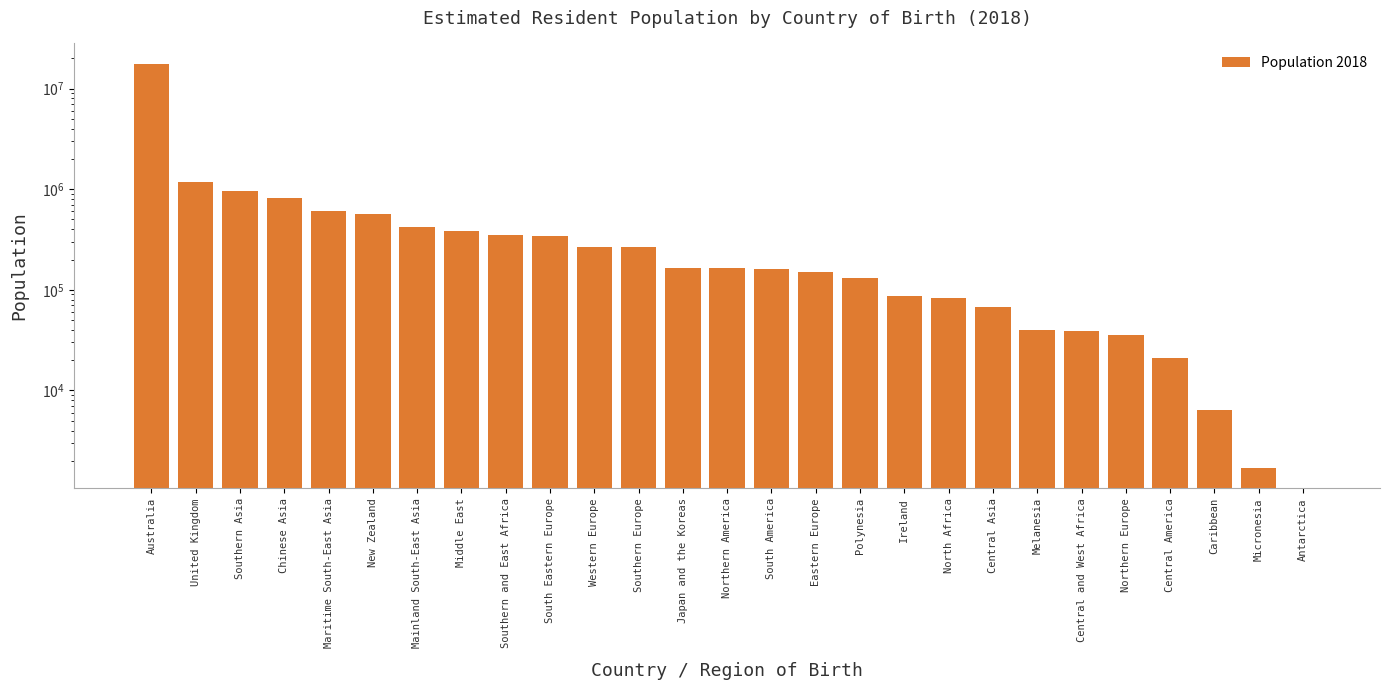

Reading left to right, transcribe all the data shown in this chart.

17650090	1188120	967760	816100	610910	567730	420900	384690	348200	339700	268620	266440	166040	163940	161790	150330	130890	86870	82540	67880	40030	38940	35210	20870	6410	1690	0